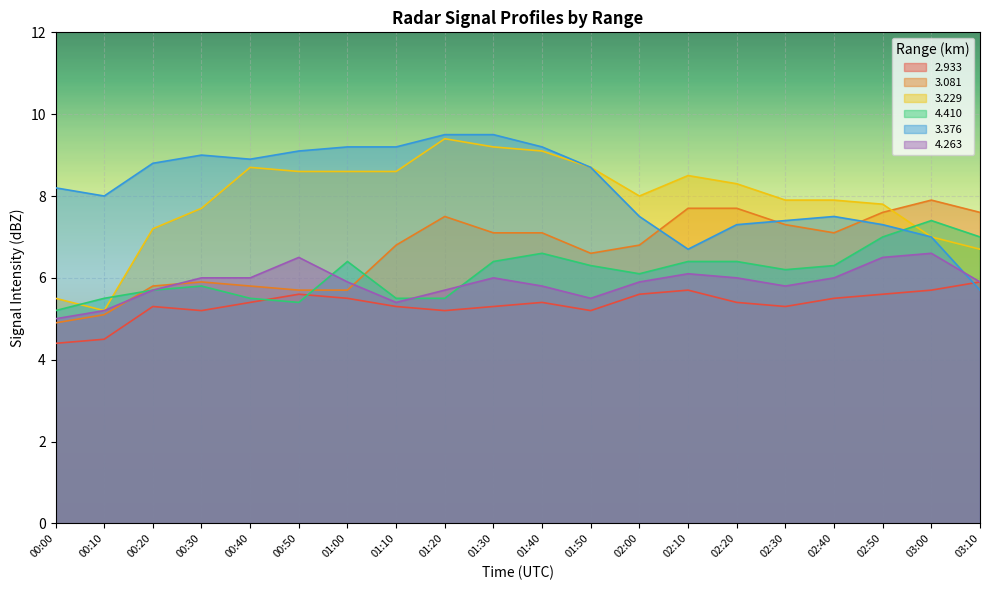

Does the chart display data point markers on the line(s)?

No